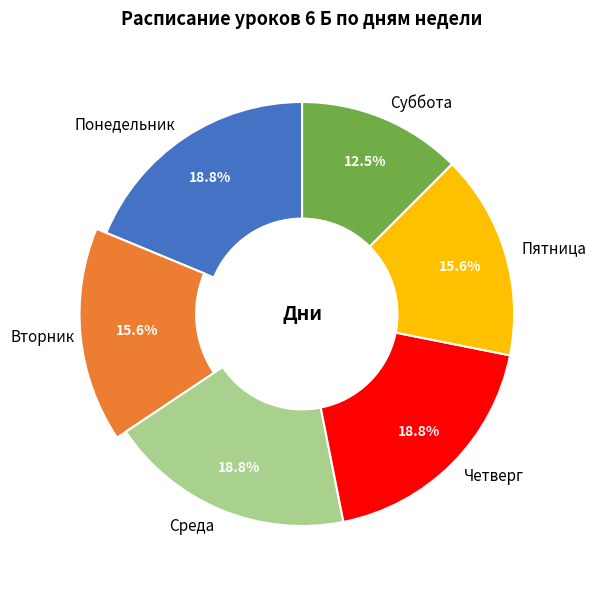

How many slices are in this pie chart?

6